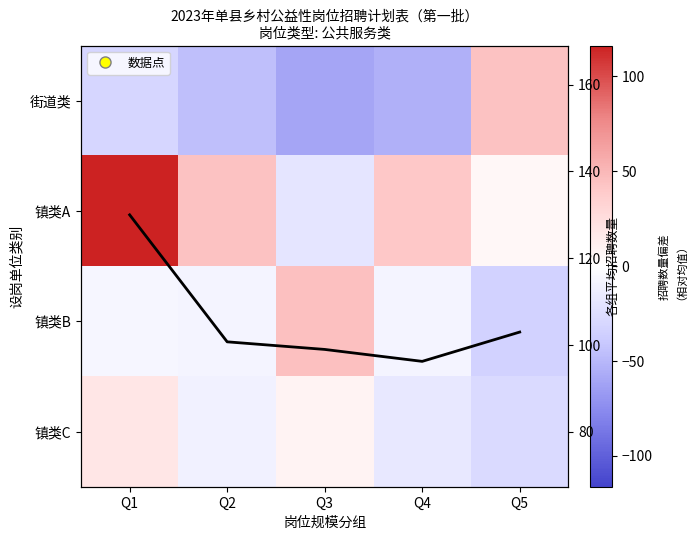

What is the greatest value displayed?

130.0